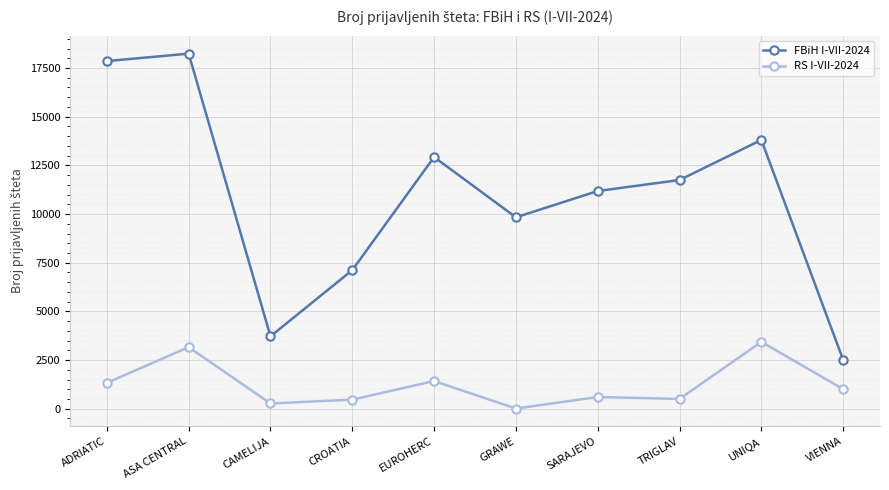

At TRIGLAV, list the series in order from smallest to largest.

RS I-VII-2024, FBiH I-VII-2024